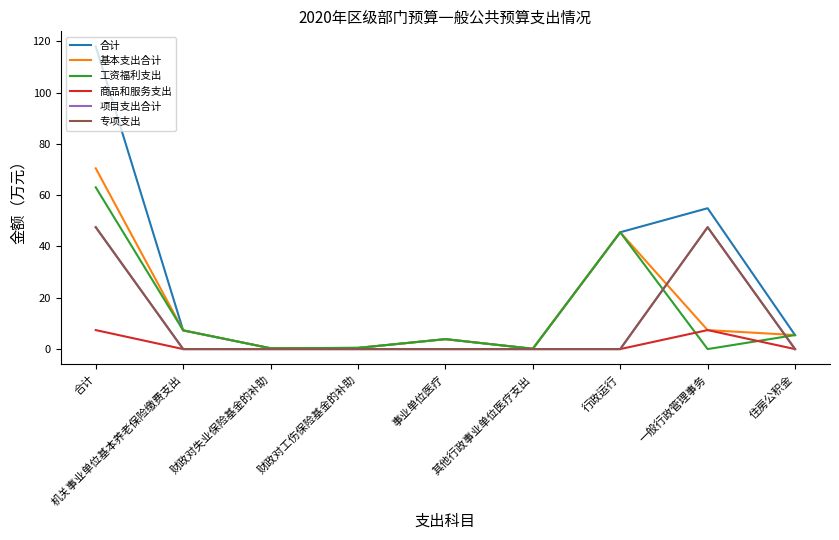

Does the chart have visible grid lines?

No